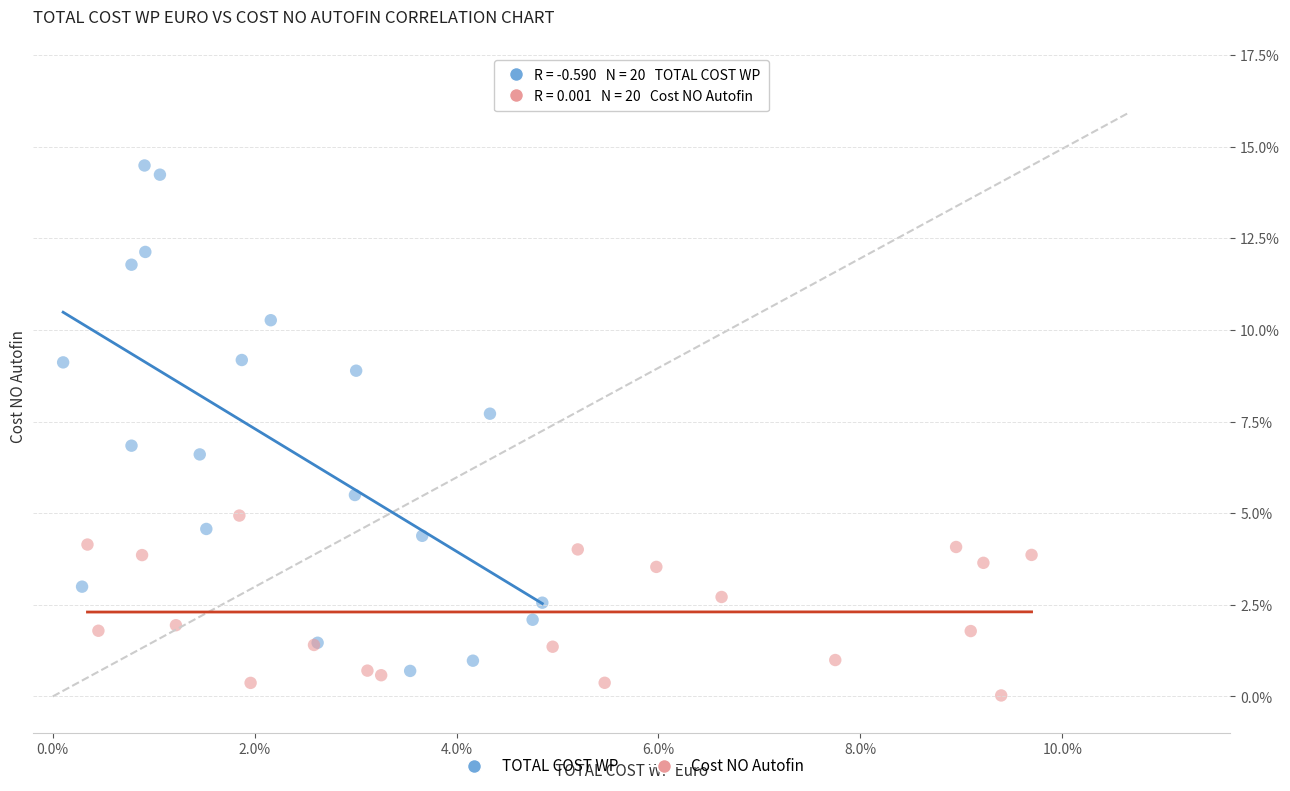

Which series reaches the minimum Y coordinate?

Cost NO Autofin